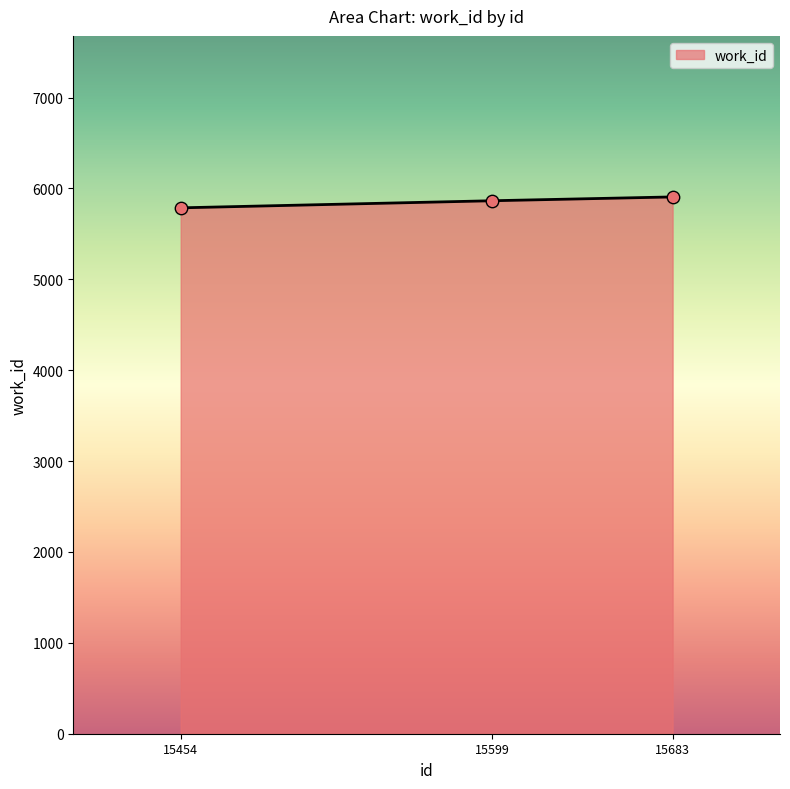

What is the ratio of the value at 15454 to the value at 15599?

1.0